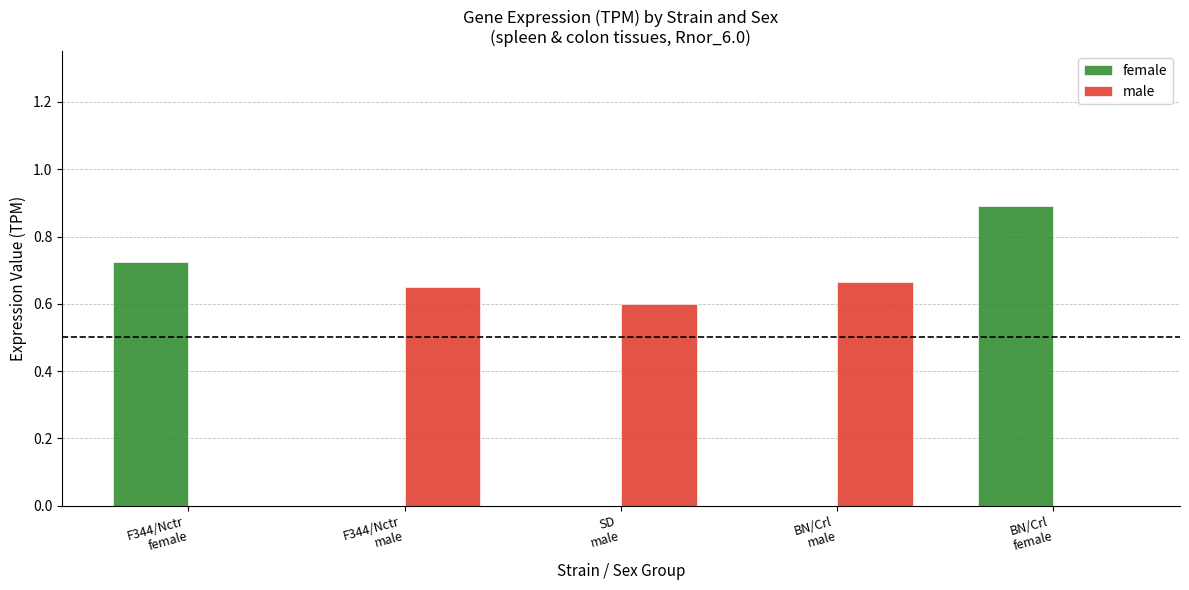

Which series has the largest total across all categories?

male